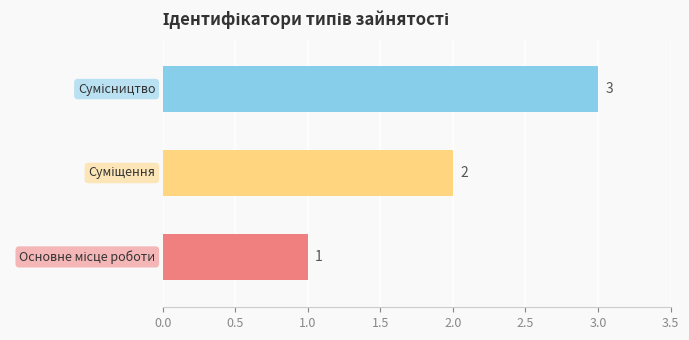

Count the values in the range 1 to 3.

3